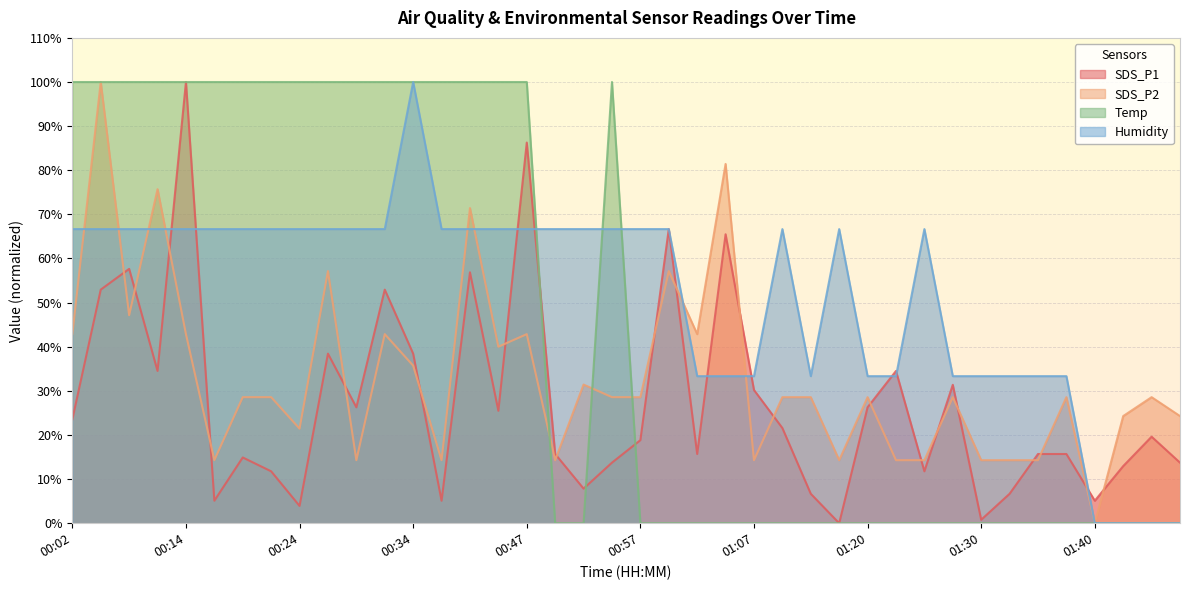

Reading left to right, extract all data points from this chart.

SDS_P1: 00:02=23.5	00:04=52.9	00:07=57.6	00:09=34.5	00:14=100.0	00:17=5.1	00:19=14.9	00:22=11.8	00:24=3.9	00:27=38.4	00:29=26.3	00:32=52.9	00:34=38.4	00:37=5.1	00:39=56.9	00:44=25.5	00:47=86.3	00:49=15.7	00:52=7.8	00:54=13.7	00:57=18.8	00:59=66.7	01:02=15.7	01:04=65.5	01:07=30.2	01:10=21.6	01:15=6.7	01:17=0.0	01:20=26.3	01:22=34.5	01:25=11.8	01:27=31.4	01:30=0.8	01:32=6.7	01:35=15.7	01:37=15.7	01:40=5.1	01:42=12.9	01:45=19.6	01:47=13.7
SDS_P2: 00:02=42.9	00:04=100.0	00:07=47.1	00:09=75.7	00:14=42.9	00:17=14.3	00:19=28.6	00:22=28.6	00:24=21.4	00:27=57.1	00:29=14.3	00:32=42.9	00:34=35.7	00:37=14.3	00:39=71.4	00:44=40.0	00:47=42.9	00:49=14.3	00:52=31.4	00:54=28.6	00:57=28.6	00:59=57.1	01:02=42.9	01:04=81.4	01:07=14.3	01:10=28.6	01:15=28.6	01:17=14.3	01:20=28.6	01:22=14.3	01:25=14.3	01:27=28.6	01:30=14.3	01:32=14.3	01:35=14.3	01:37=28.6	01:40=0.0	01:42=24.3	01:45=28.6	01:47=24.3
Temp: 00:02=100.0	00:04=100.0	00:07=100.0	00:09=100.0	00:14=100.0	00:17=100.0	00:19=100.0	00:22=100.0	00:24=100.0	00:27=100.0	00:29=100.0	00:32=100.0	00:34=100.0	00:37=100.0	00:39=100.0	00:44=100.0	00:47=100.0	00:49=0.0	00:52=0.0	00:54=100.0	00:57=0.0	00:59=0.0	01:02=0.0	01:04=0.0	01:07=0.0	01:10=0.0	01:15=0.0	01:17=0.0	01:20=0.0	01:22=0.0	01:25=0.0	01:27=0.0	01:30=0.0	01:32=0.0	01:35=0.0	01:37=0.0	01:40=0.0	01:42=0.0	01:45=0.0	01:47=0.0
Humidity: 00:02=66.7	00:04=66.7	00:07=66.7	00:09=66.7	00:14=66.7	00:17=66.7	00:19=66.7	00:22=66.7	00:24=66.7	00:27=66.7	00:29=66.7	00:32=66.7	00:34=100.0	00:37=66.7	00:39=66.7	00:44=66.7	00:47=66.7	00:49=66.7	00:52=66.7	00:54=66.7	00:57=66.7	00:59=66.7	01:02=33.3	01:04=33.3	01:07=33.3	01:10=66.7	01:15=33.3	01:17=66.7	01:20=33.3	01:22=33.3	01:25=66.7	01:27=33.3	01:30=33.3	01:32=33.3	01:35=33.3	01:37=33.3	01:40=0.0	01:42=0.0	01:45=0.0	01:47=0.0